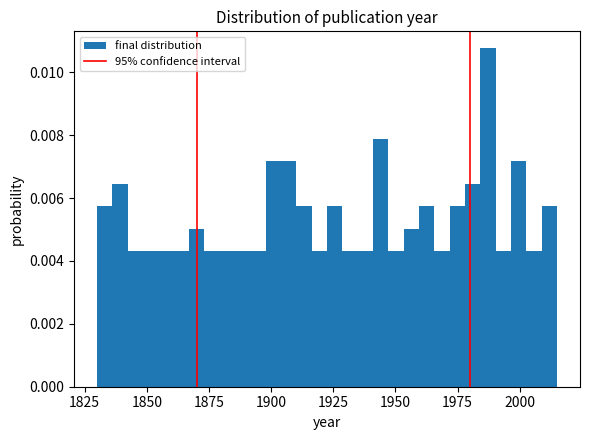

Read against the x-axis, roughly where is the centre of the tallest bar?

1985